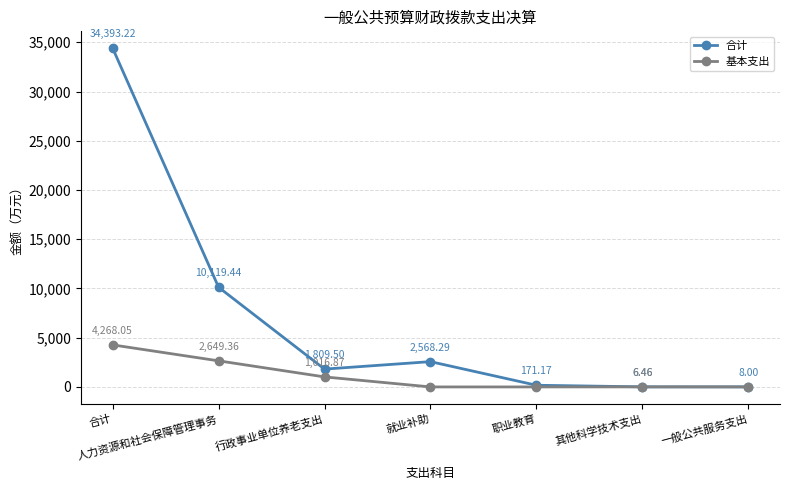

What is the label of the 1st point from the right?

一般公共服务支出